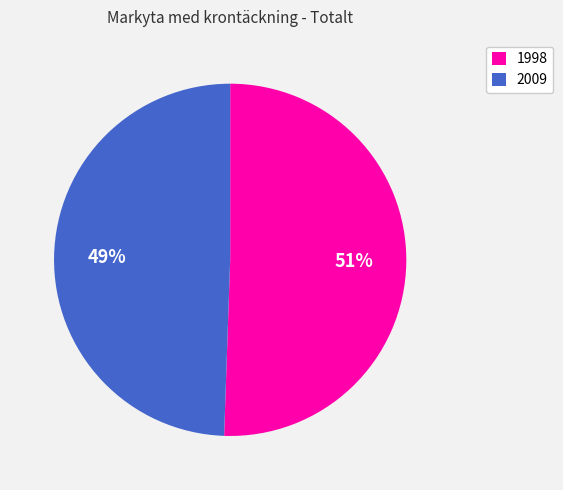

Is there a majority slice in this chart?

Yes